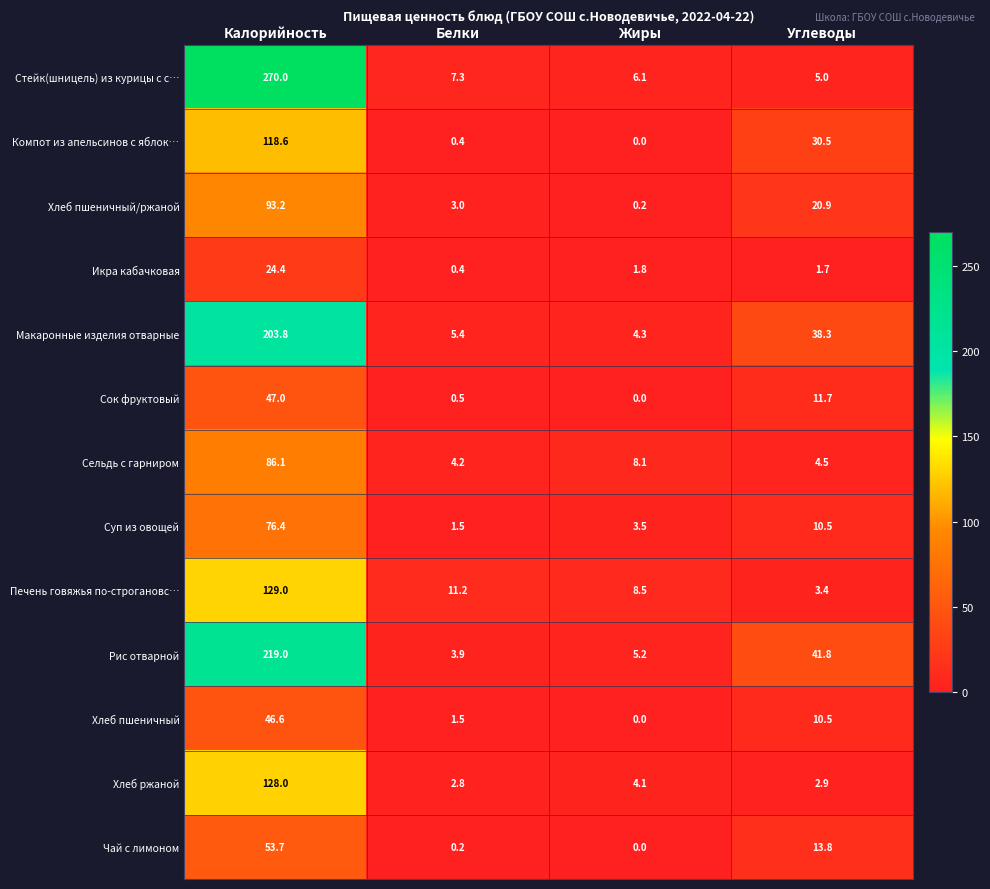

What is the spread (max minus min) of values at Жиры?

8.5